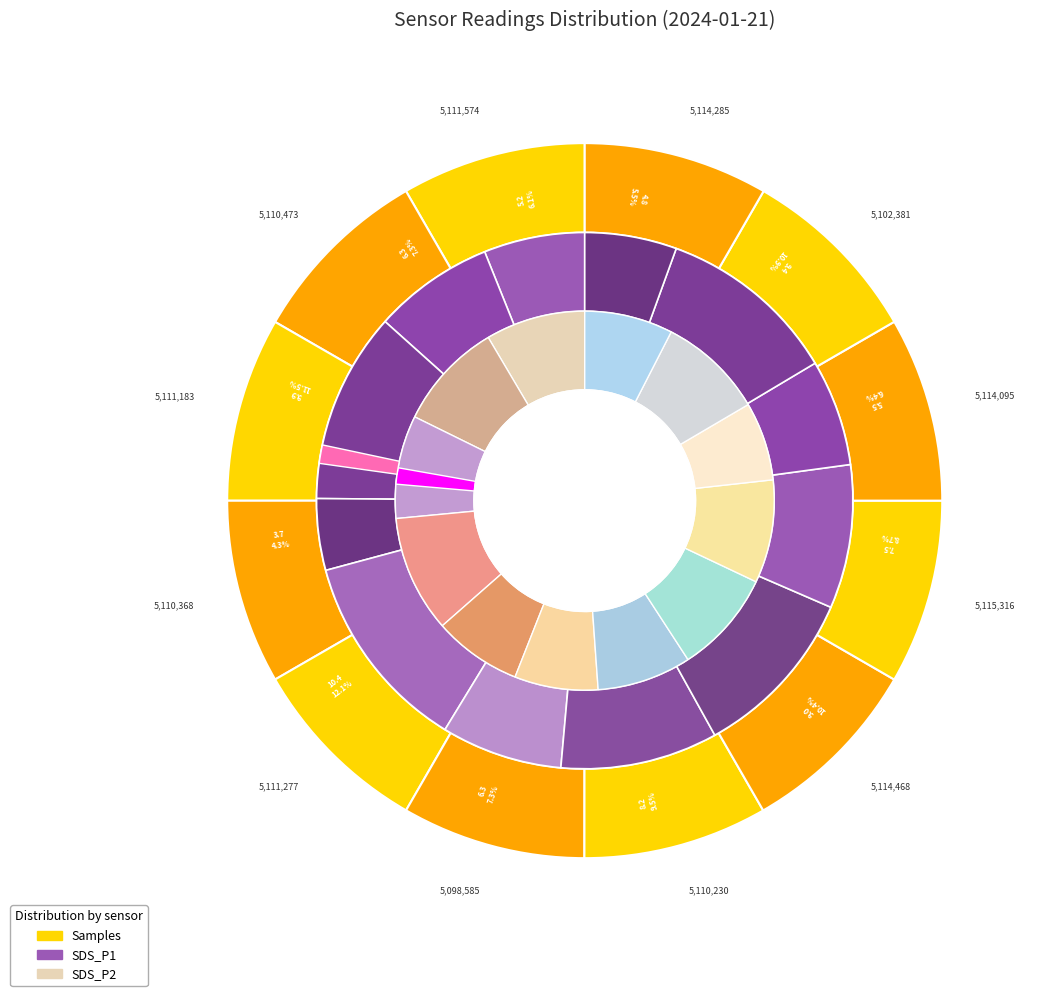

Count the number of slices in the pie.

12